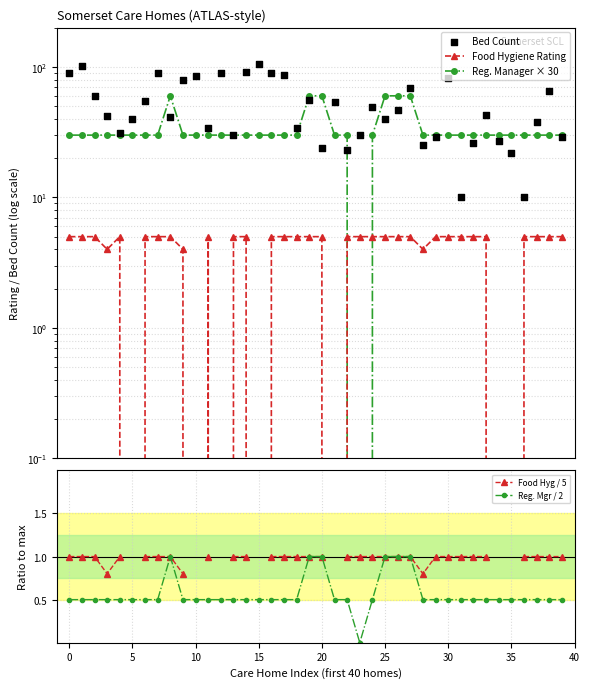

Which series has the largest Y range (max minus min)?

Bed Count